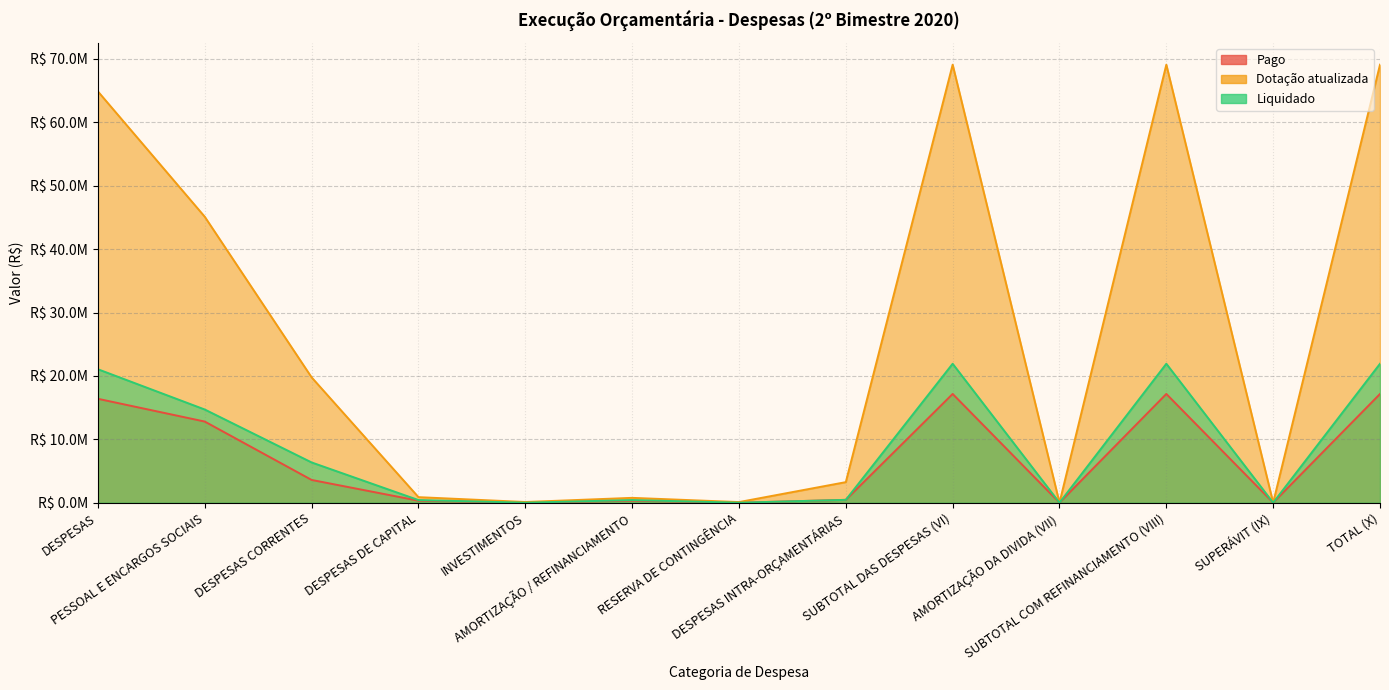

Rank the series at DESPESAS DE CAPITAL from highest to lowest value.

Dotação atualizada, Liquidado, Pago